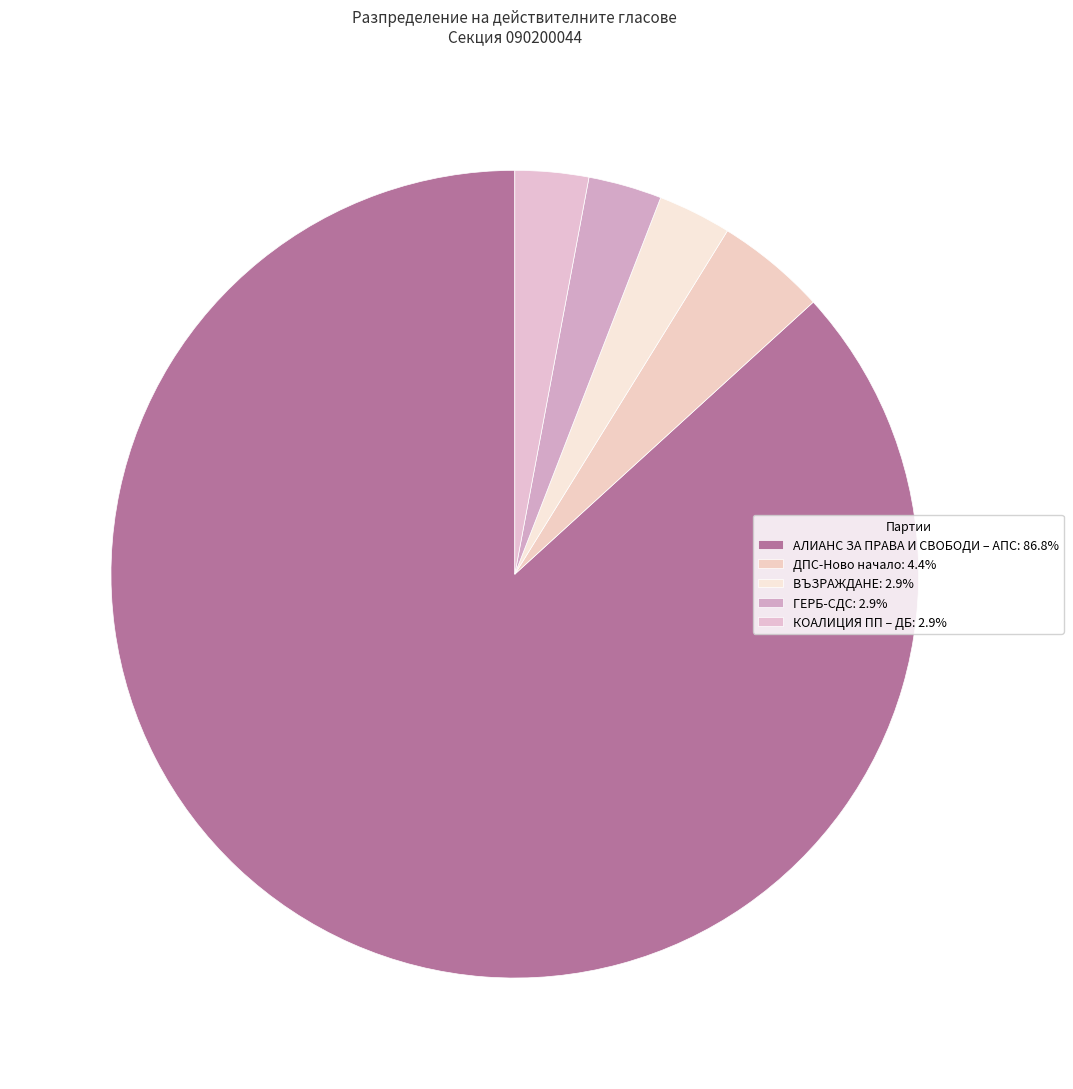

Which has a higher value, КОАЛИЦИЯ ПП – ДБ or АЛИАНС ЗА ПРАВА И СВОБОДИ – АПС?

АЛИАНС ЗА ПРАВА И СВОБОДИ – АПС